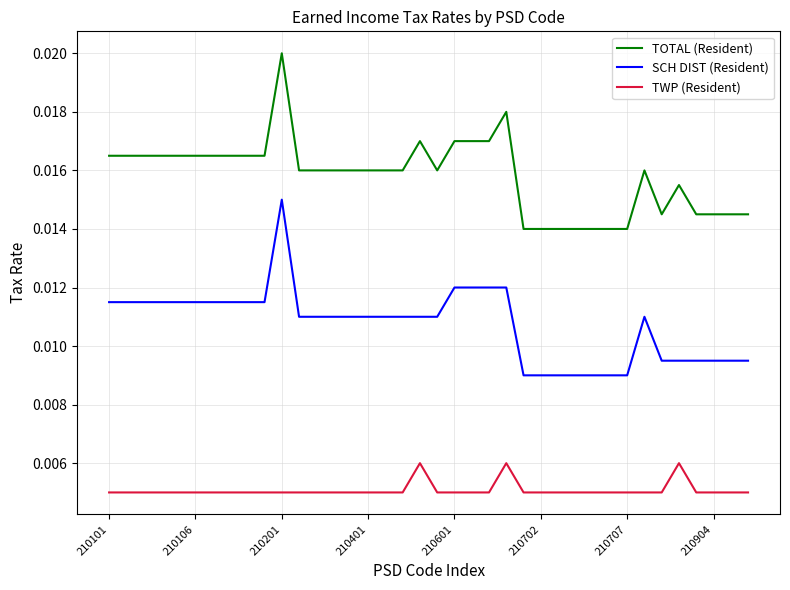

True or false: SCH DIST (Resident) and TWP (Resident) intersect in this chart.

False